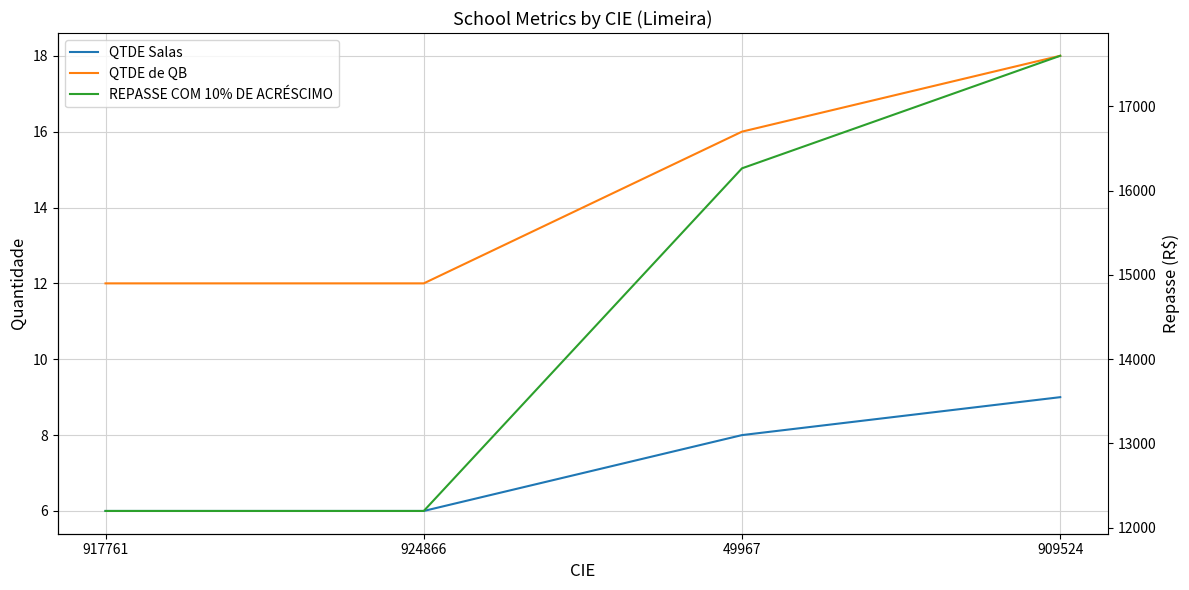

How many lines are shown in the chart?

3